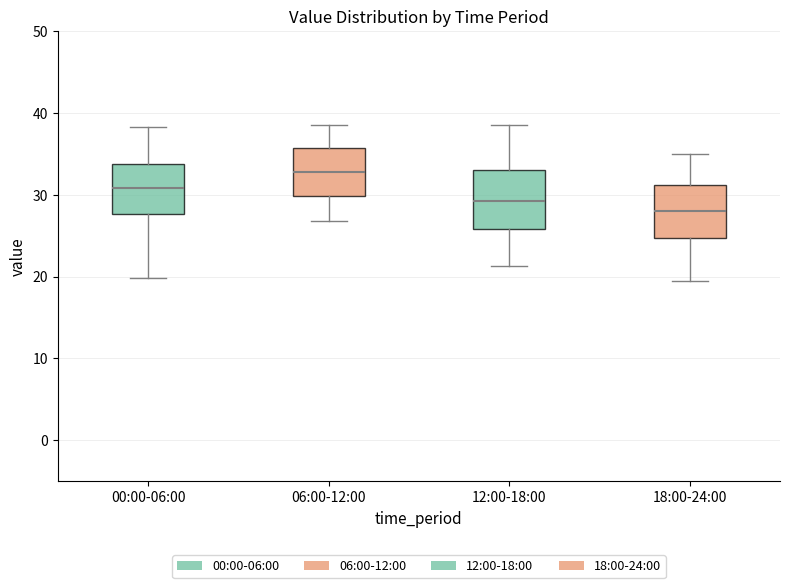

Where is the upper edge of the box for 06:00-12:00 on the y-axis? The values are not printed on the chart, so give them approximately, as read against the axis.

36